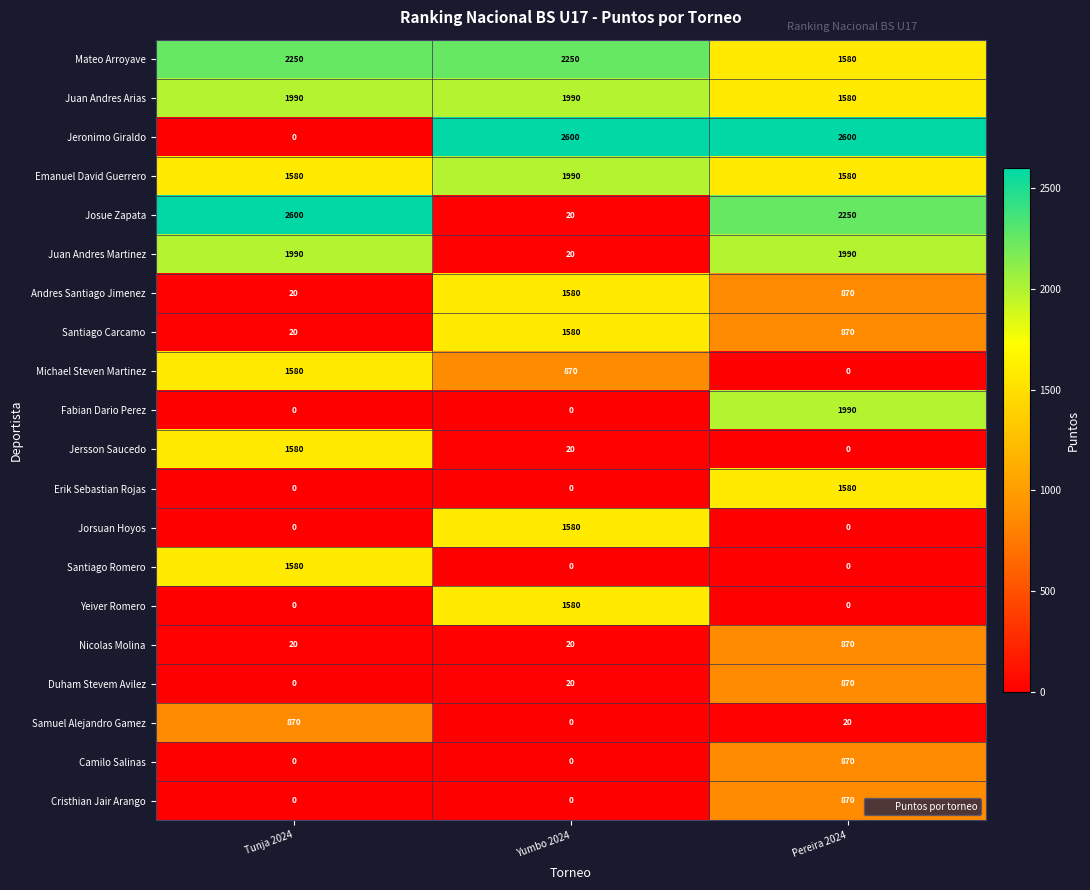

The value of Mateo Arroyave at Yumbo 2024 is 2250. True or false?

True